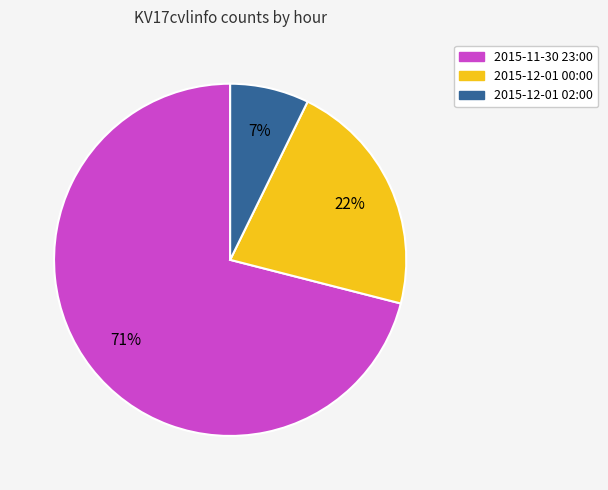

To the nearest percent, what is the average slice percentage?

33%